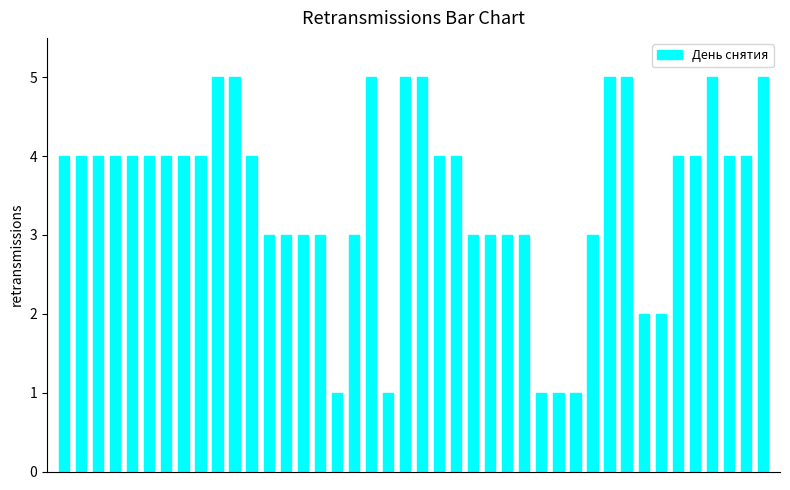

Does the chart contain stacked bars?

No